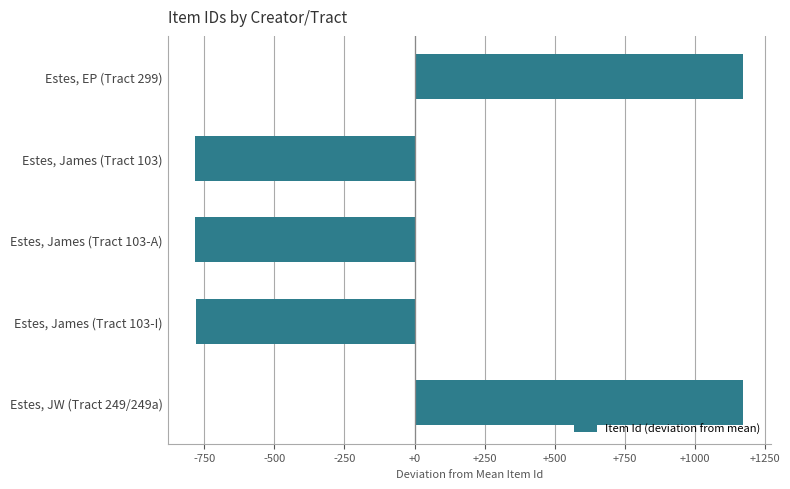

The chart shows a value of -1361.4 at Estes, James (Tract 103). True or false?

False